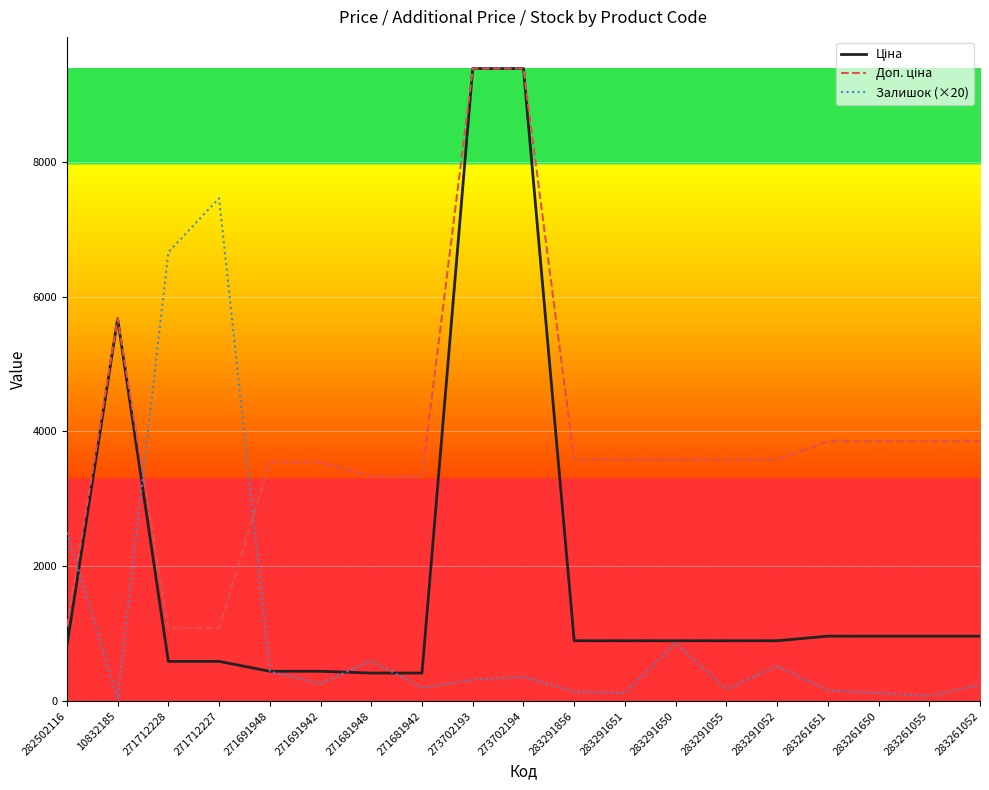

What is the maximum value shown in the chart?

9384.0